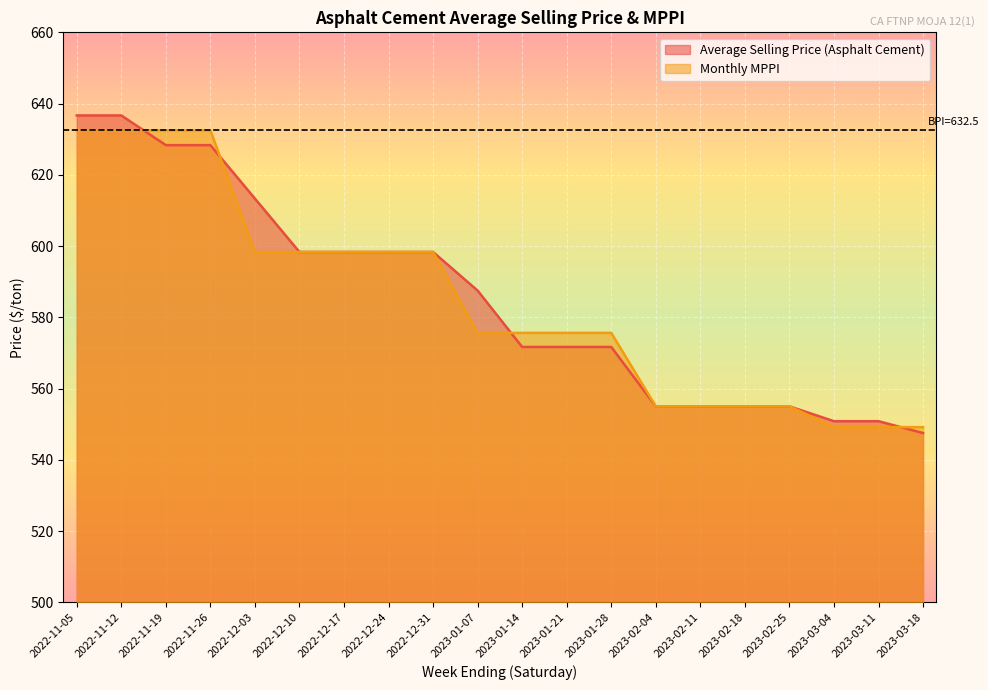

Is it true that Average Selling Price (Asphalt Cement) equals 571.7 at 2023-01-28?

True